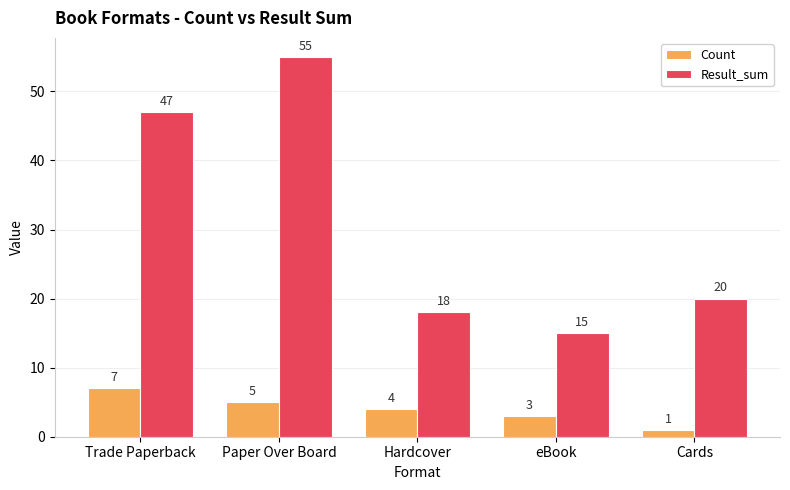

At how many categories does at least one series exceed 41?

2